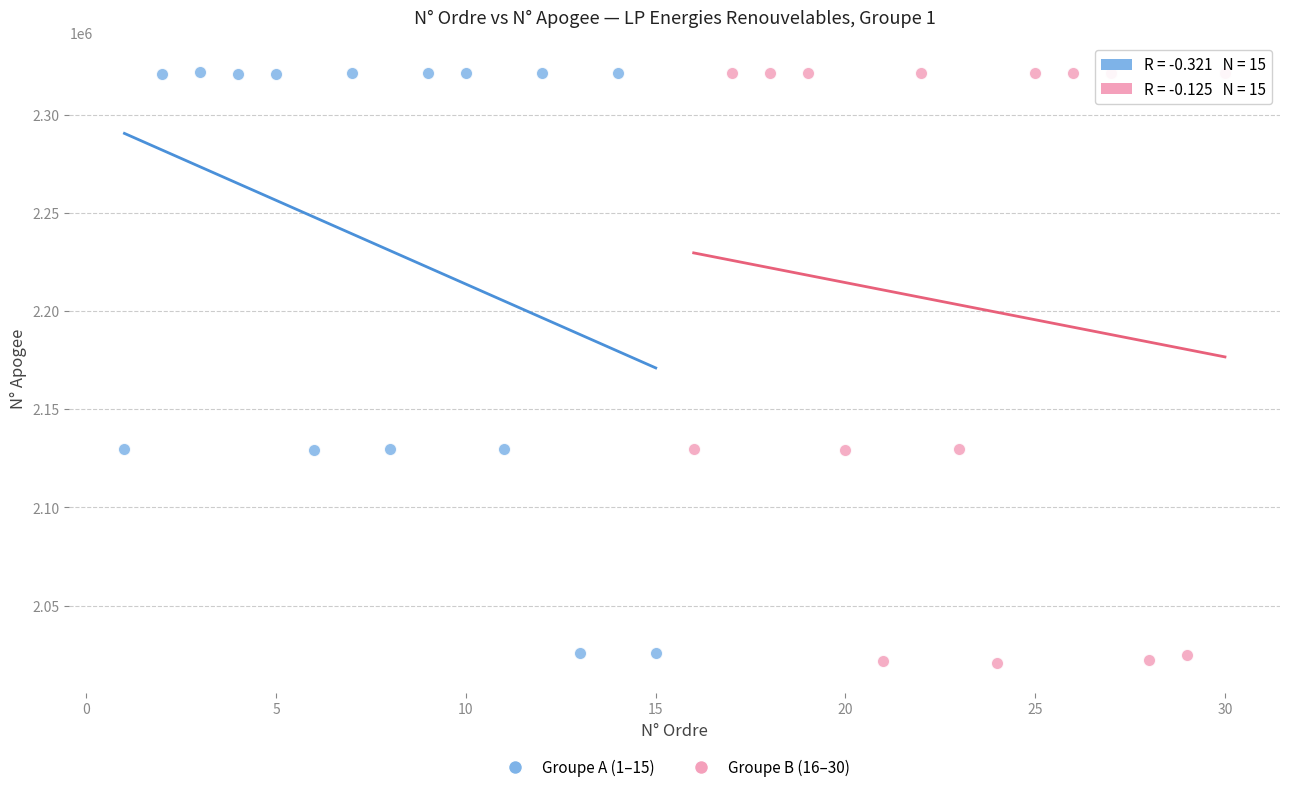

Which series has the widest spread of Y values?

Groupe B (16–30)